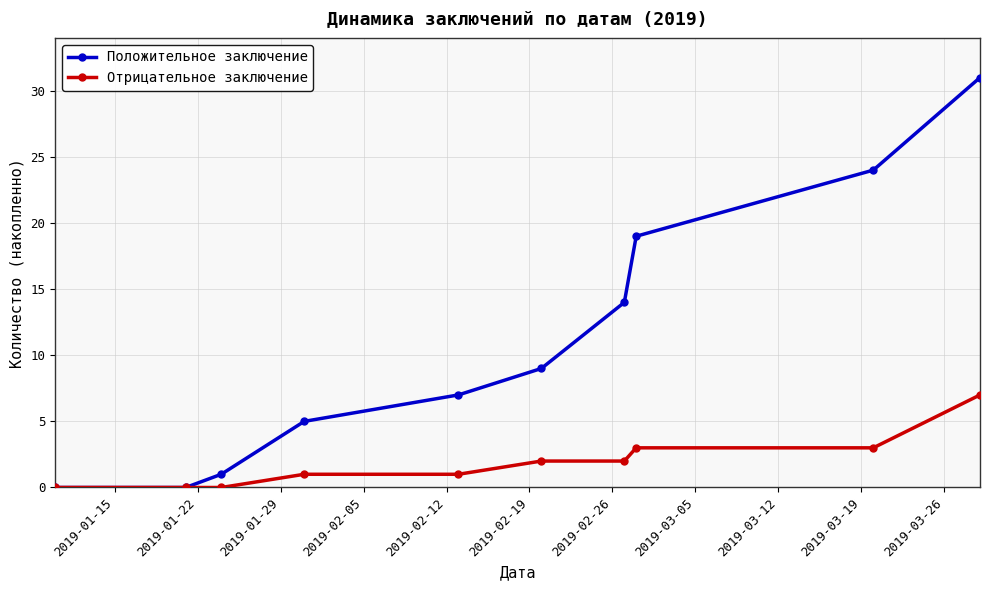

Which series has the widest spread of values?

Положительное заключение